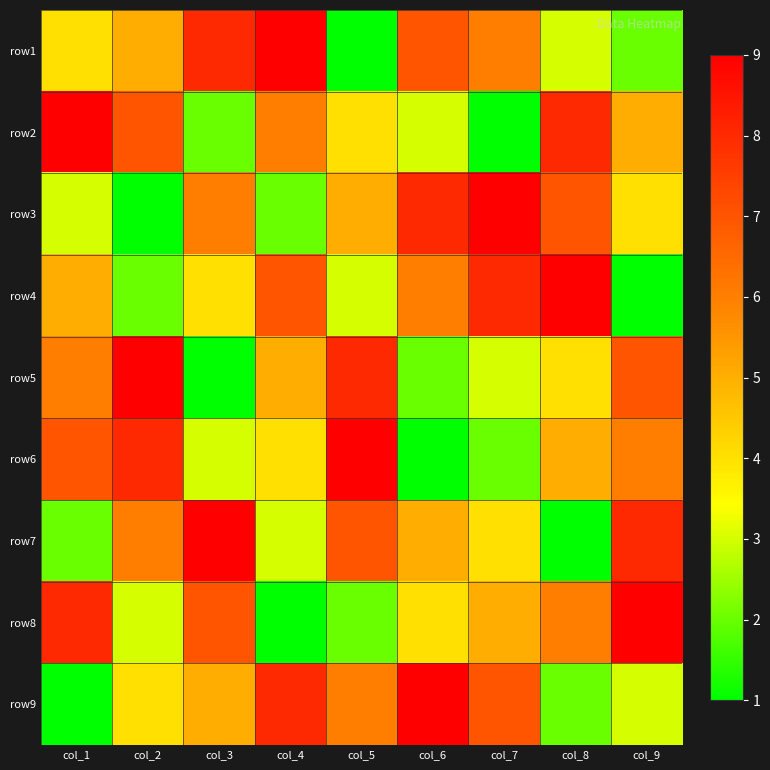

What is the total value across all series at col_9?

45